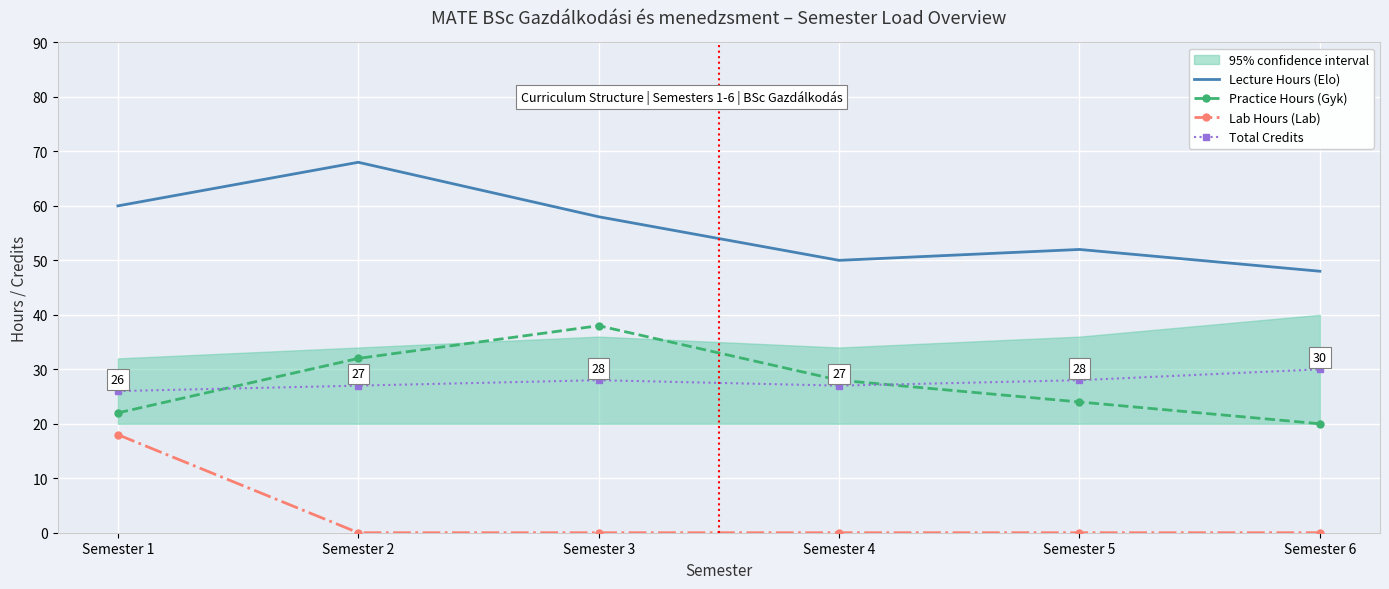

What is the spread (max minus min) of values at Semester 6?

48